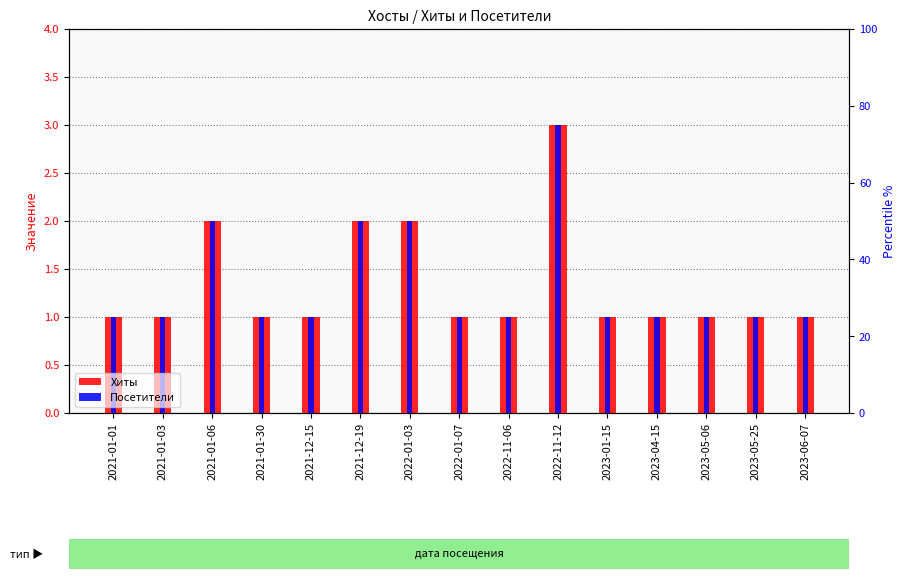

How many values in the Хиты series exceed 1?

4